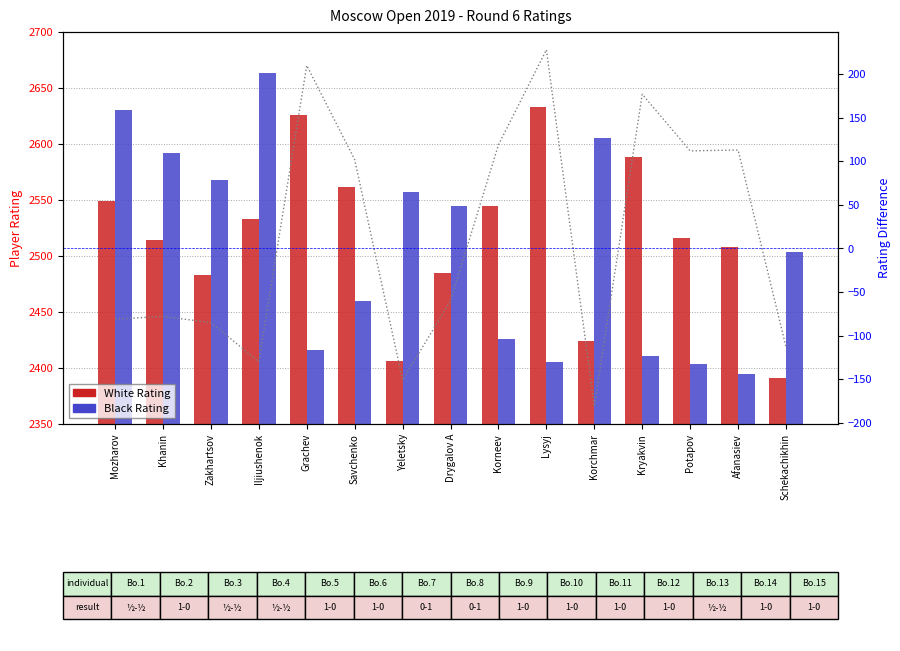

The value of White Rating at Khanin is 2514. True or false?

True